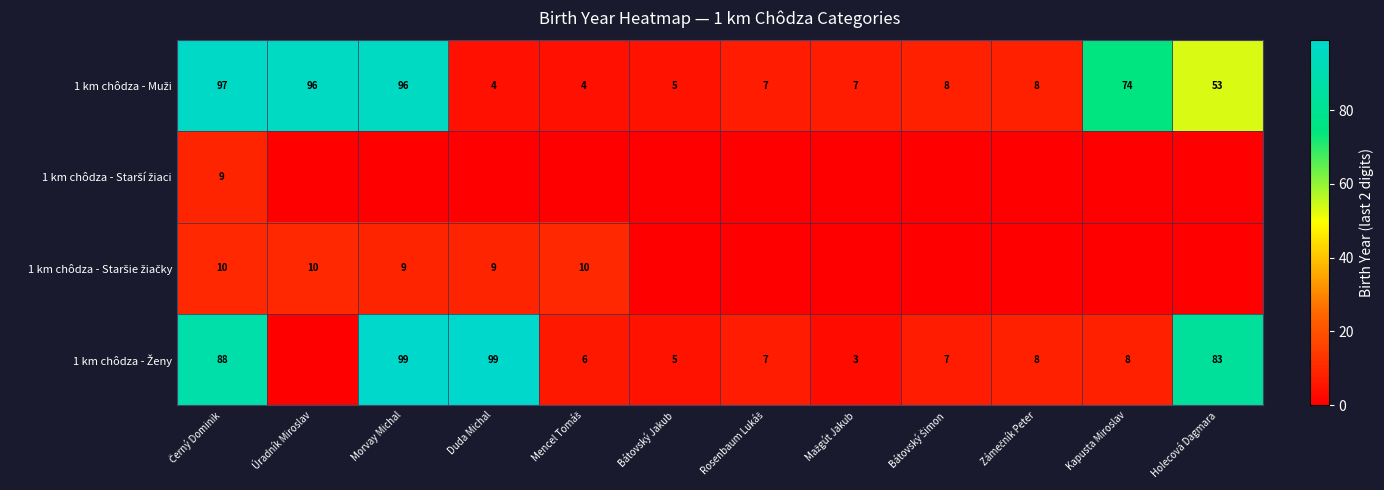

Which series changed the most between Duda Michal and Kapusta Miroslav?

1 km chôdza - Ženy